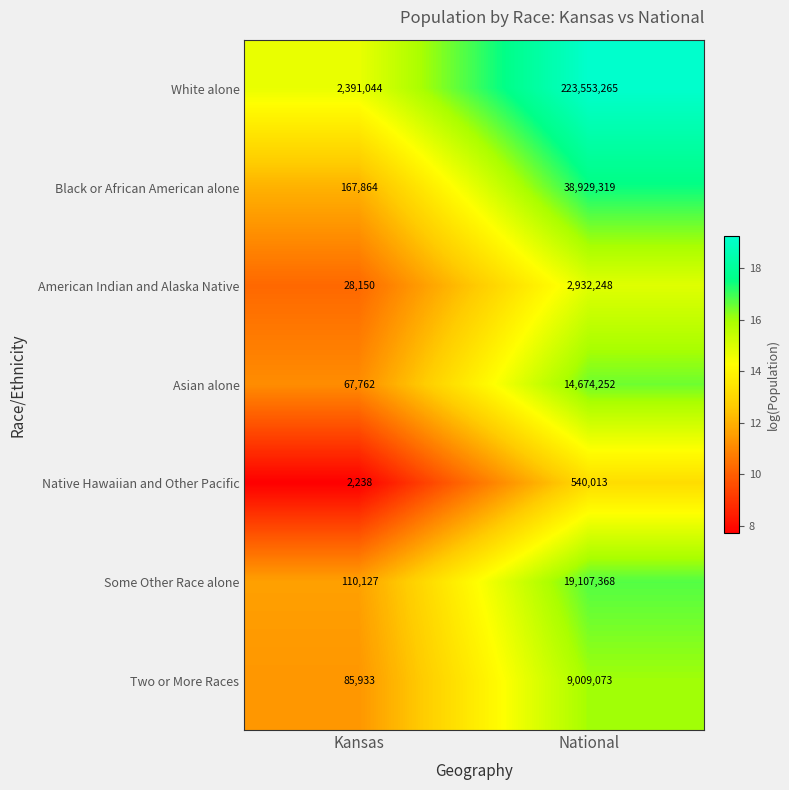

Reading left to right, transcribe all the data shown in this chart.

White alone: 2391044	223553265
Black or African American alone: 167864	38929319
American Indian and Alaska Native: 28150	2932248
Asian alone: 67762	14674252
Native Hawaiian and Other Pacific: 2238	540013
Some Other Race alone: 110127	19107368
Two or More Races: 85933	9009073